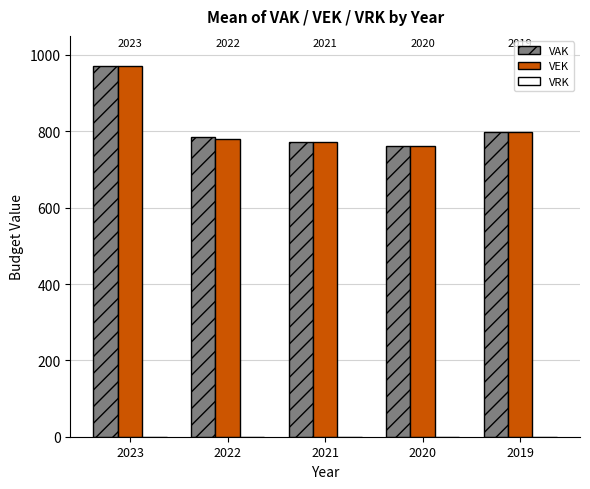

Is it true that VAK equals 1117 at 2021?

False